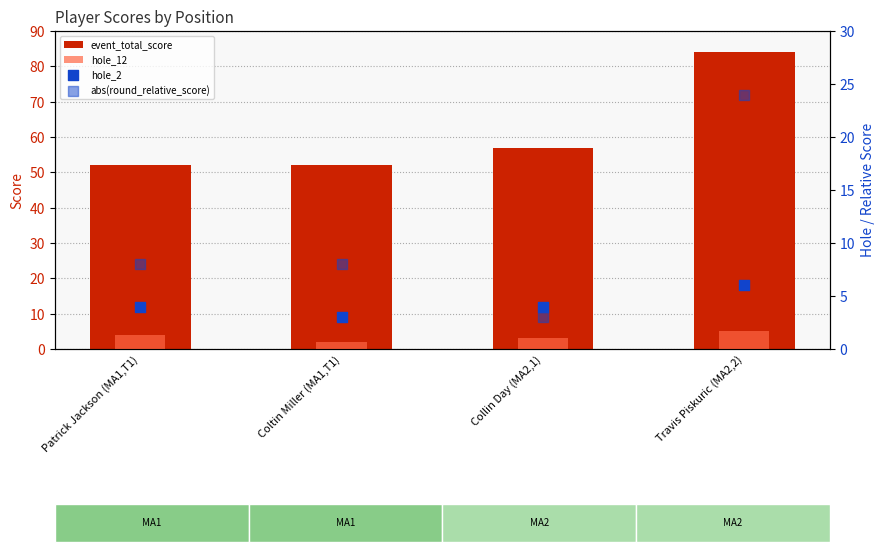

Which series has the widest spread of Y values?

event_total_score